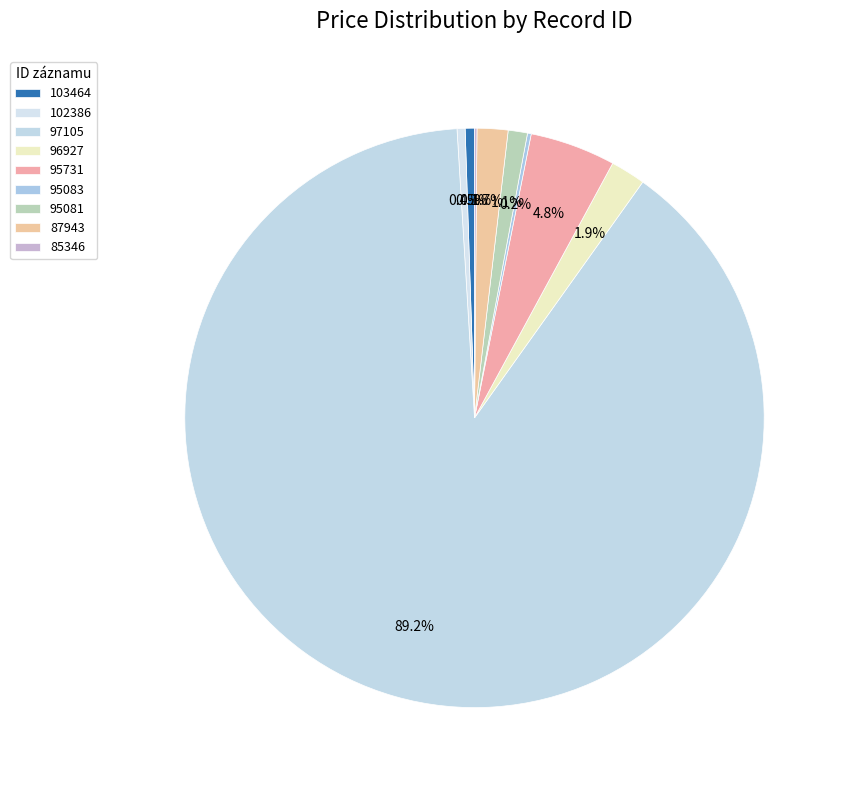

What percentage is the 103464 slice, to the nearest percent?

1%